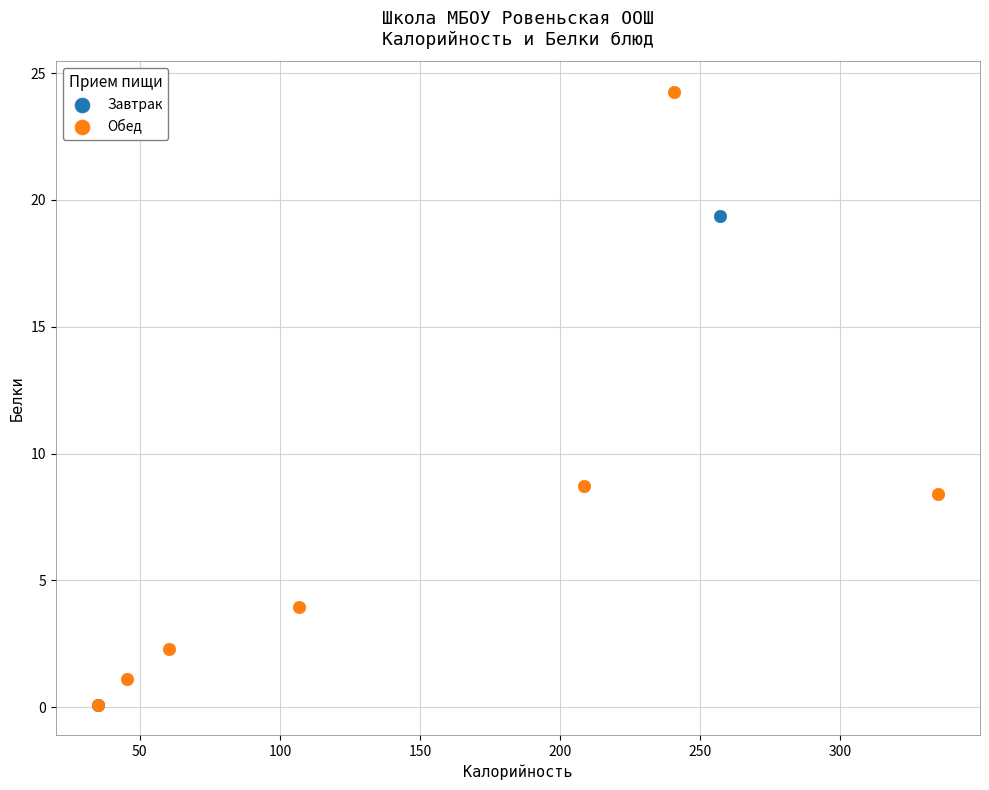

What are all the series names shown in the legend?

Завтрак, Обед